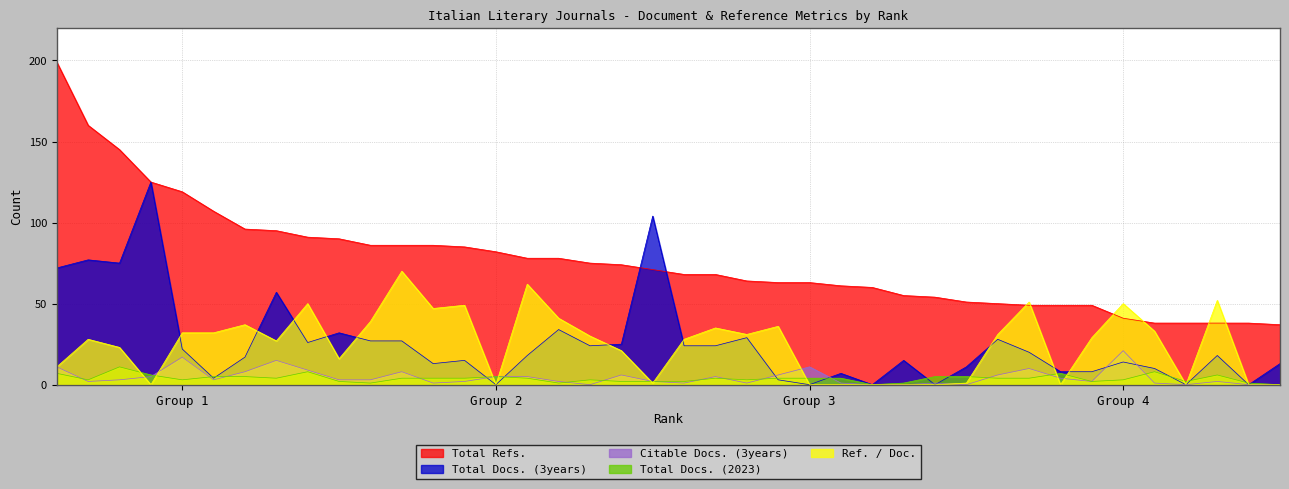

At 39, list the series in order from smallest to largest.

Total Docs. (3years), Citable Docs. (3years), Ref. / Doc., Total Docs. (2023), Total Refs.